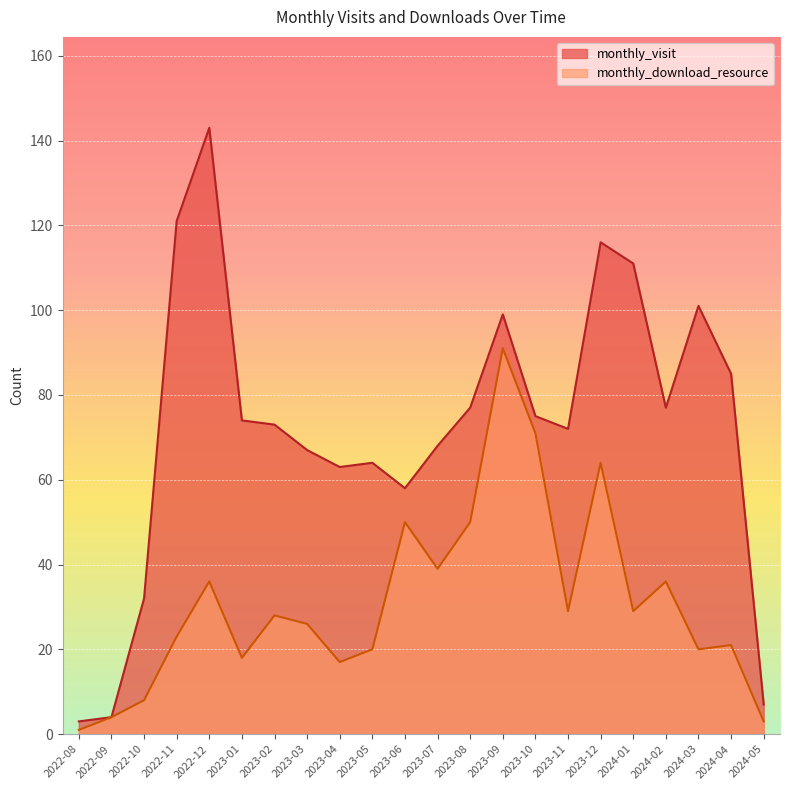

At which category does monthly_visit reach its first local peak?

2022-12